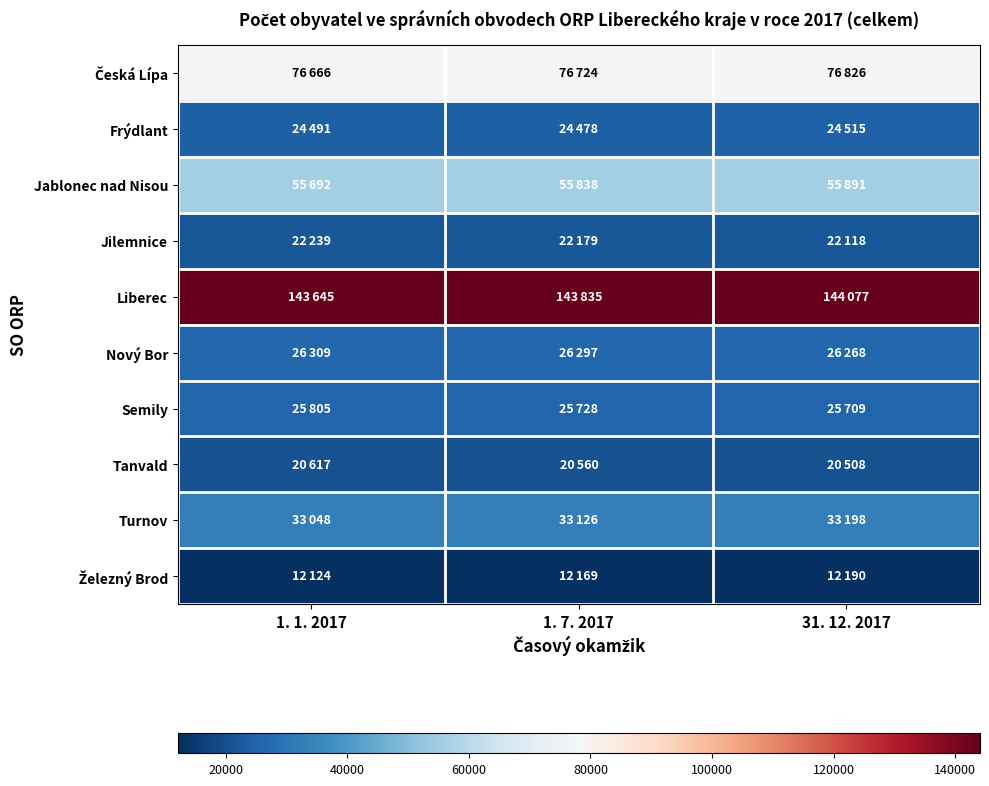

Which series changed the most between 1. 1. 2017 and 1. 7. 2017?

Liberec